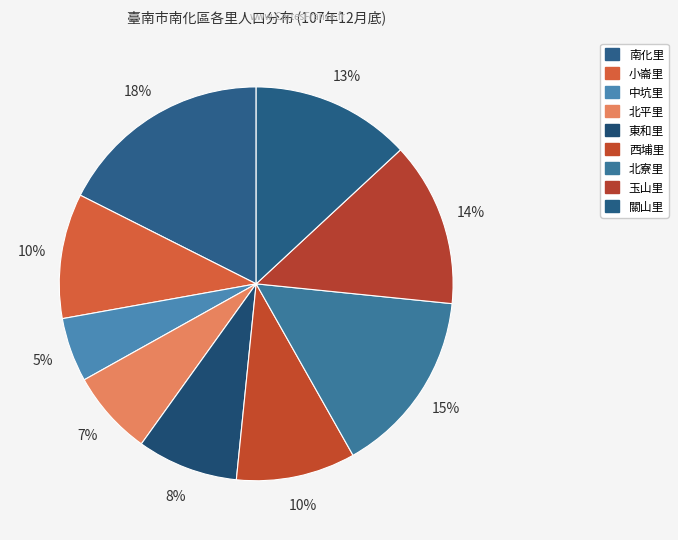

How much of the chart is everything except 東和里?

91.7%